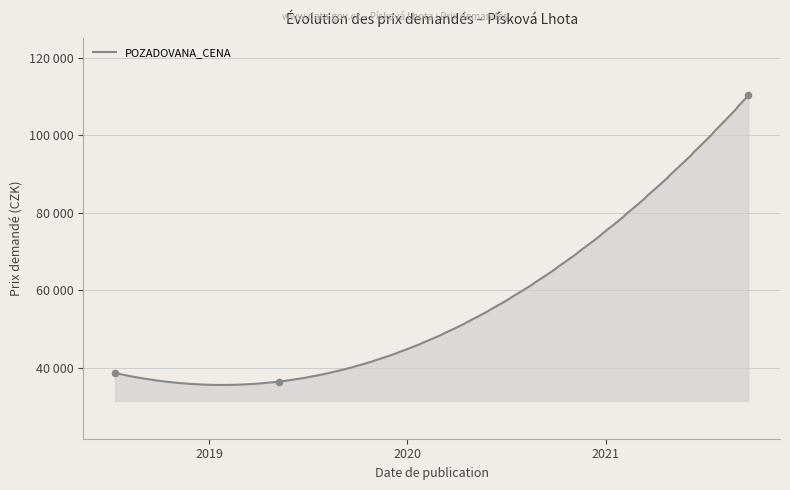

What is the change in value from 2018-07-11 to 2021-09-21?

+71575